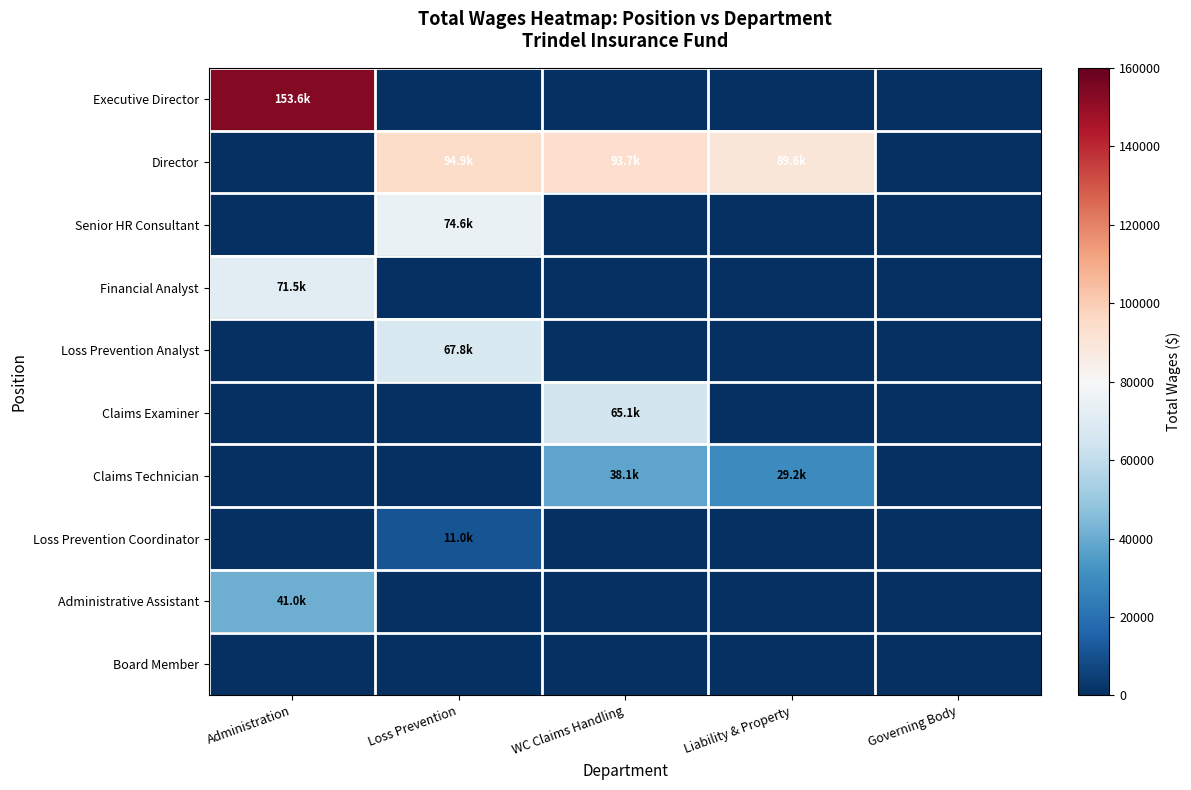

List the series in order of their peak value, lowest first.

Board Member, Loss Prevention Coordinator, Claims Technician, Administrative Assistant, Claims Examiner, Loss Prevention Analyst, Financial Analyst, Senior HR Consultant, Director, Executive Director